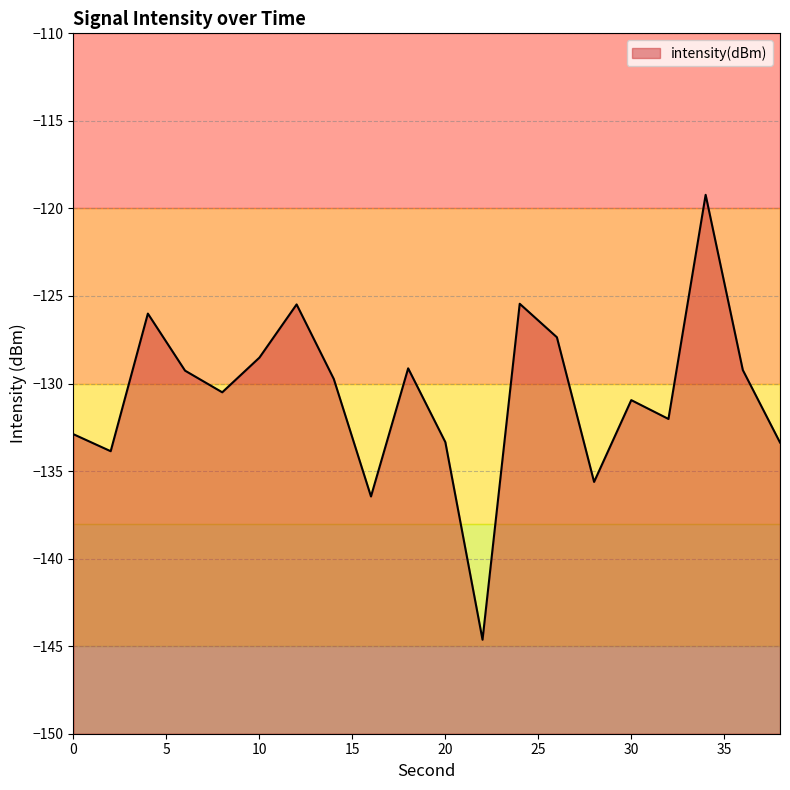

List the labels in order of value, smallest first.

22, 16, 28, 2, 38, 20, 0, 32, 30, 8, 14, 6, 36, 18, 10, 26, 4, 12, 24, 34